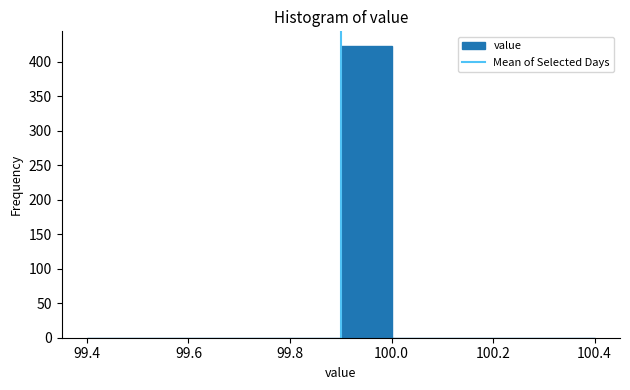

Over which range of the x-axis is the bar tallest?

99.9 to 100.0